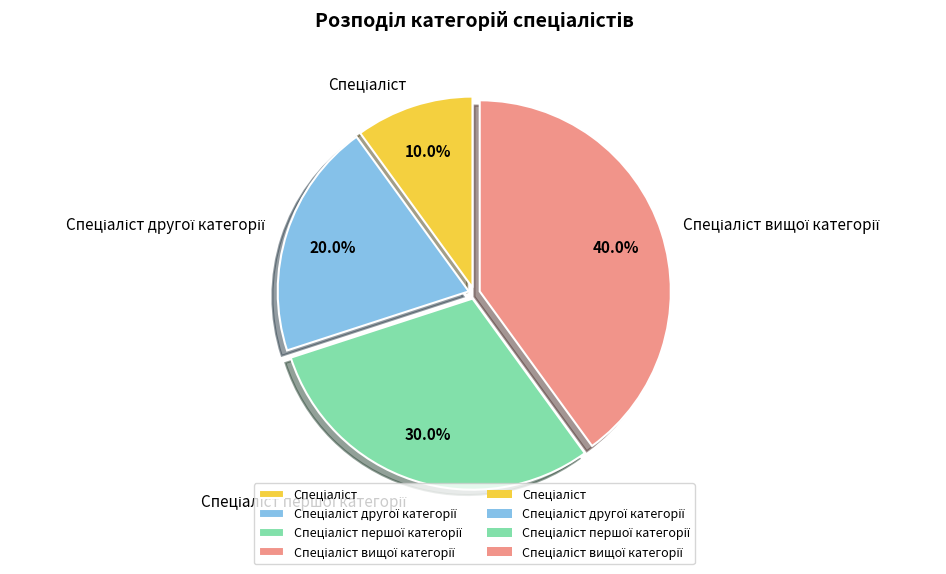

Is there a majority slice in this chart?

No